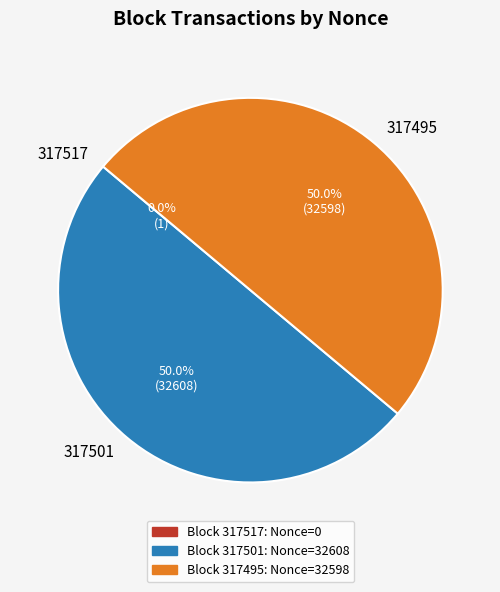

What percentage is NOT represented by 317501?

50.0%